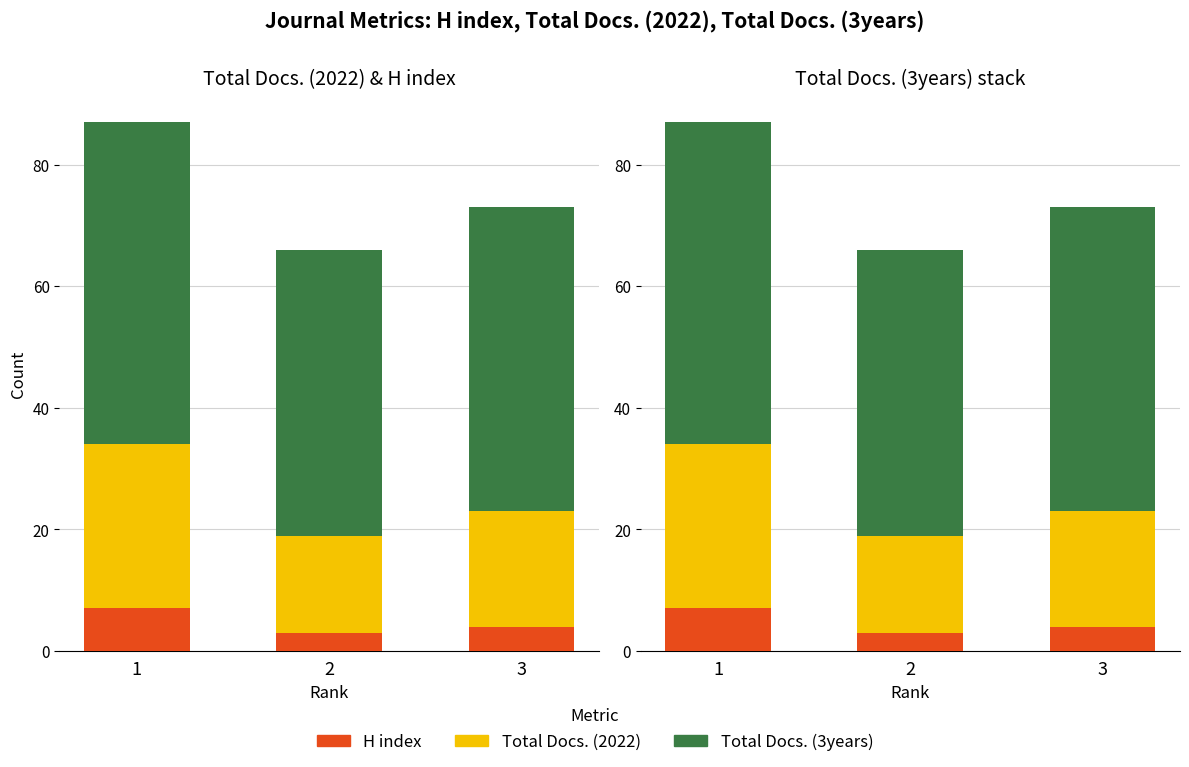

At which label does H index first exceed 4?

1